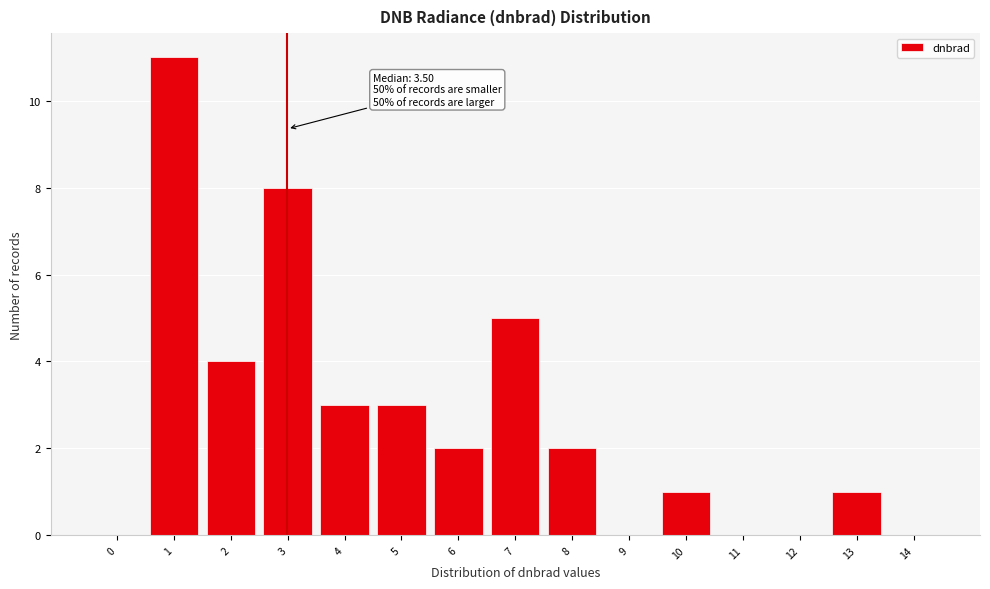

Reading right to left, transcribe all the data shown in this chart.

14=0	13=1	12=0	11=0	10=1	9=0	8=2	7=5	6=2	5=3	4=3	3=8	2=4	1=11	0=0